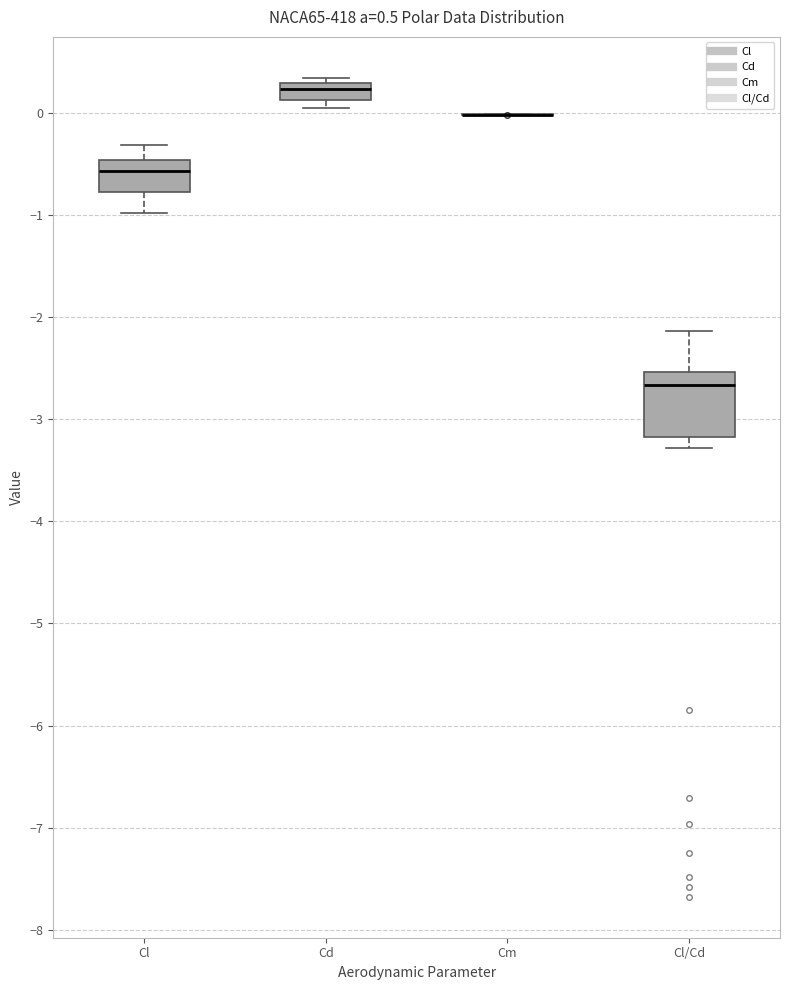

Comparing the boxes themselves (not the whiskers), which one is the tallest?

Cl/Cd